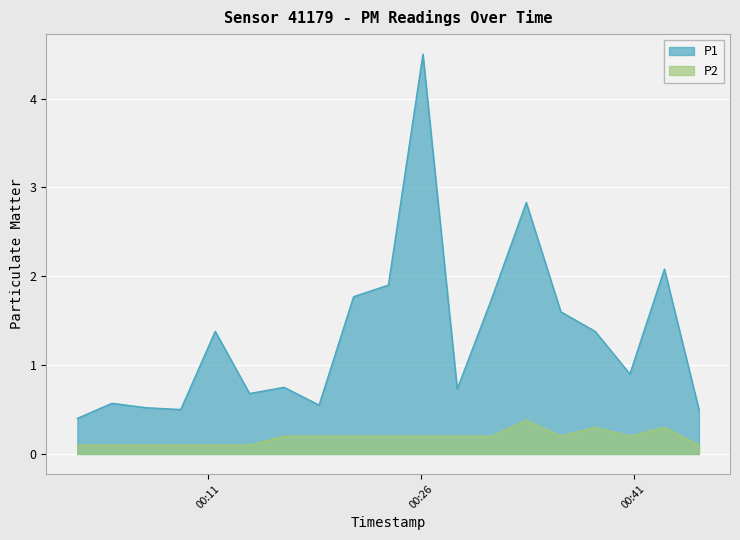

What is the value of the P1 point at the 6th from the left?

0.7